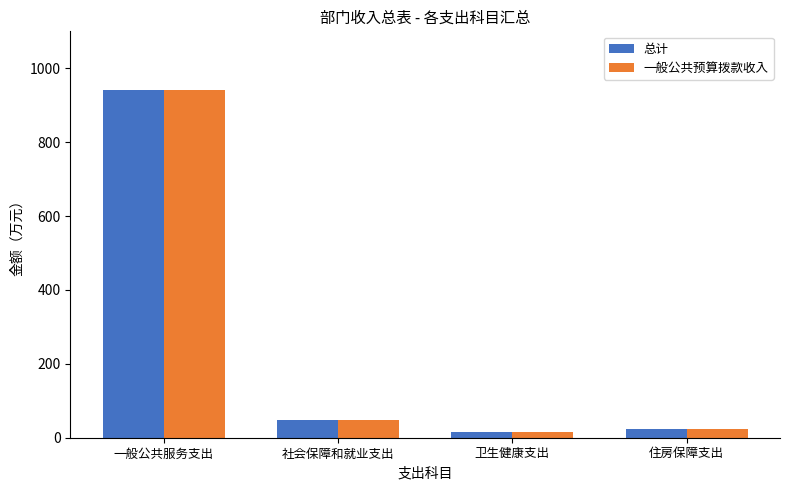

What is the maximum value for 一般公共预算拨款收入?

941.0